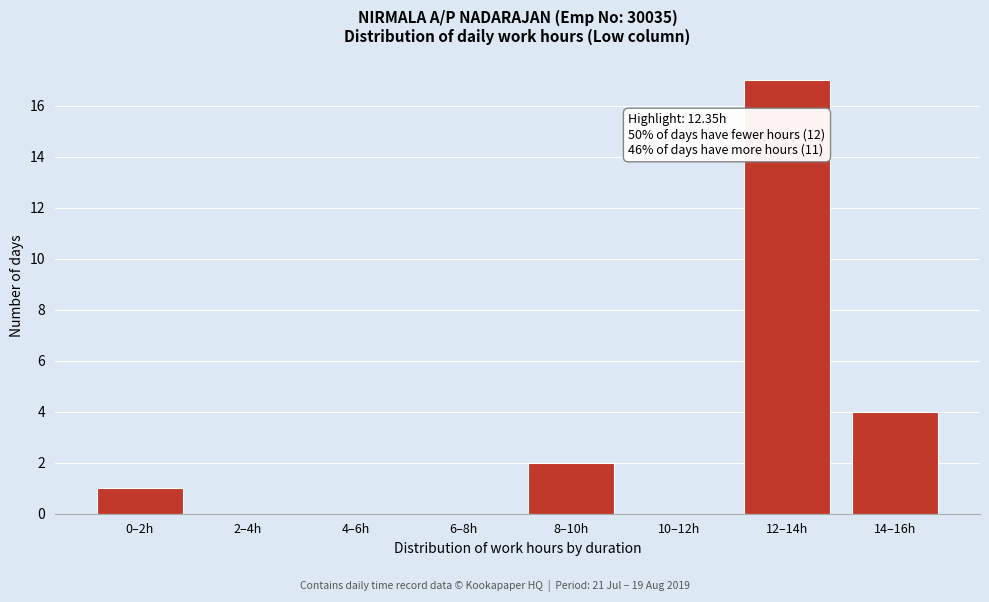

Reading left to right, transcribe all the data shown in this chart.

0–2h=1	2–4h=0	4–6h=0	6–8h=0	8–10h=2	10–12h=0	12–14h=17	14–16h=4